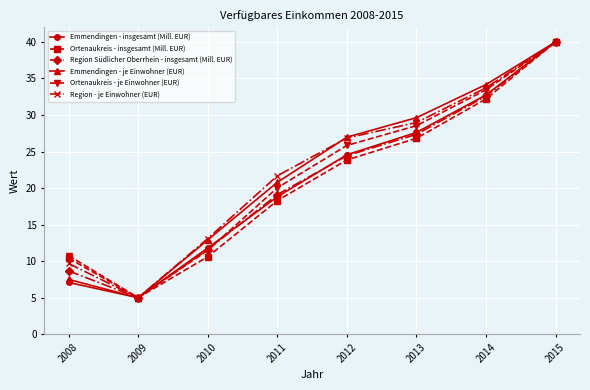

What is the difference between the maximum and second lowest values in the Region Südlicher Oberrhein - insgesamt (Mill. EUR) series?

31.3